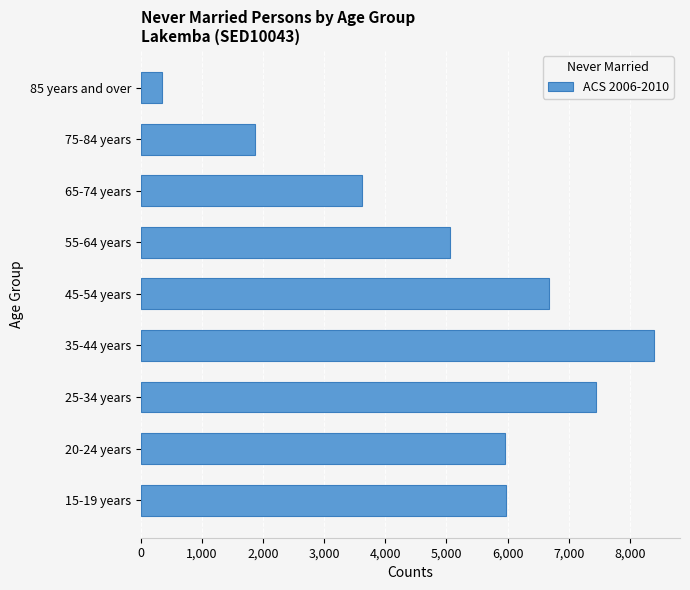

Is it true that the value at 75-84 years is 1021?

False